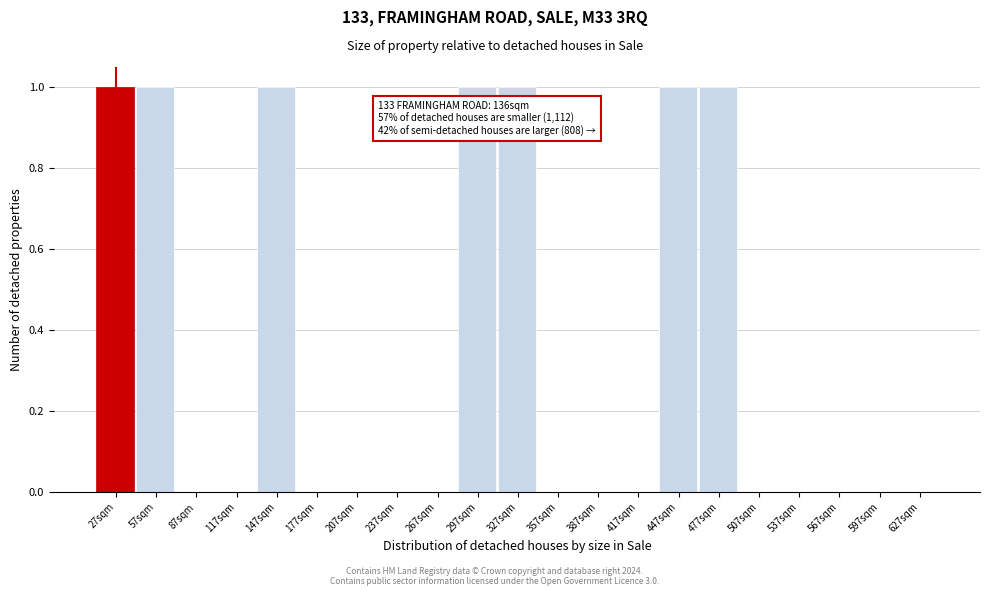

Is it true that the value at 357sqm is 0?

True